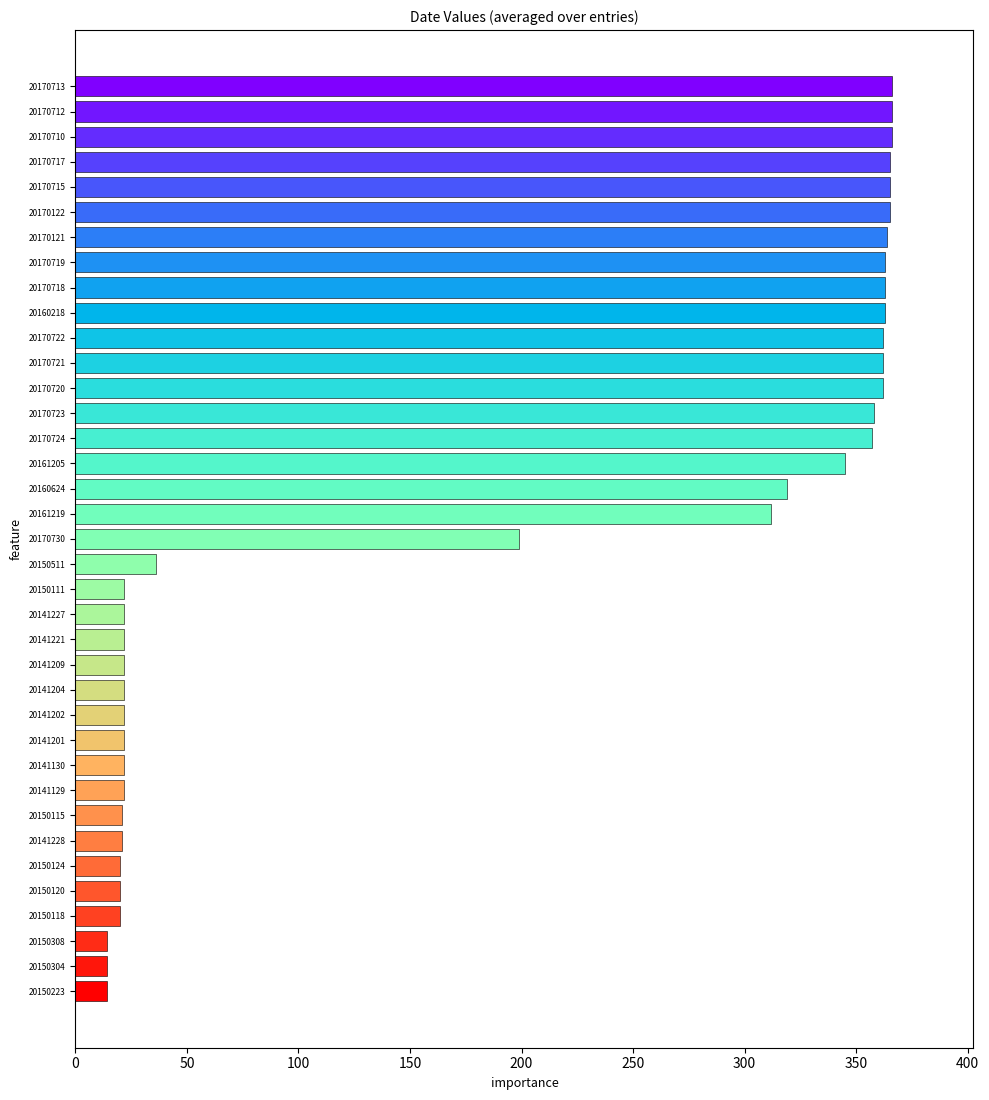

Where is the data nearest to the value 190?

20170730